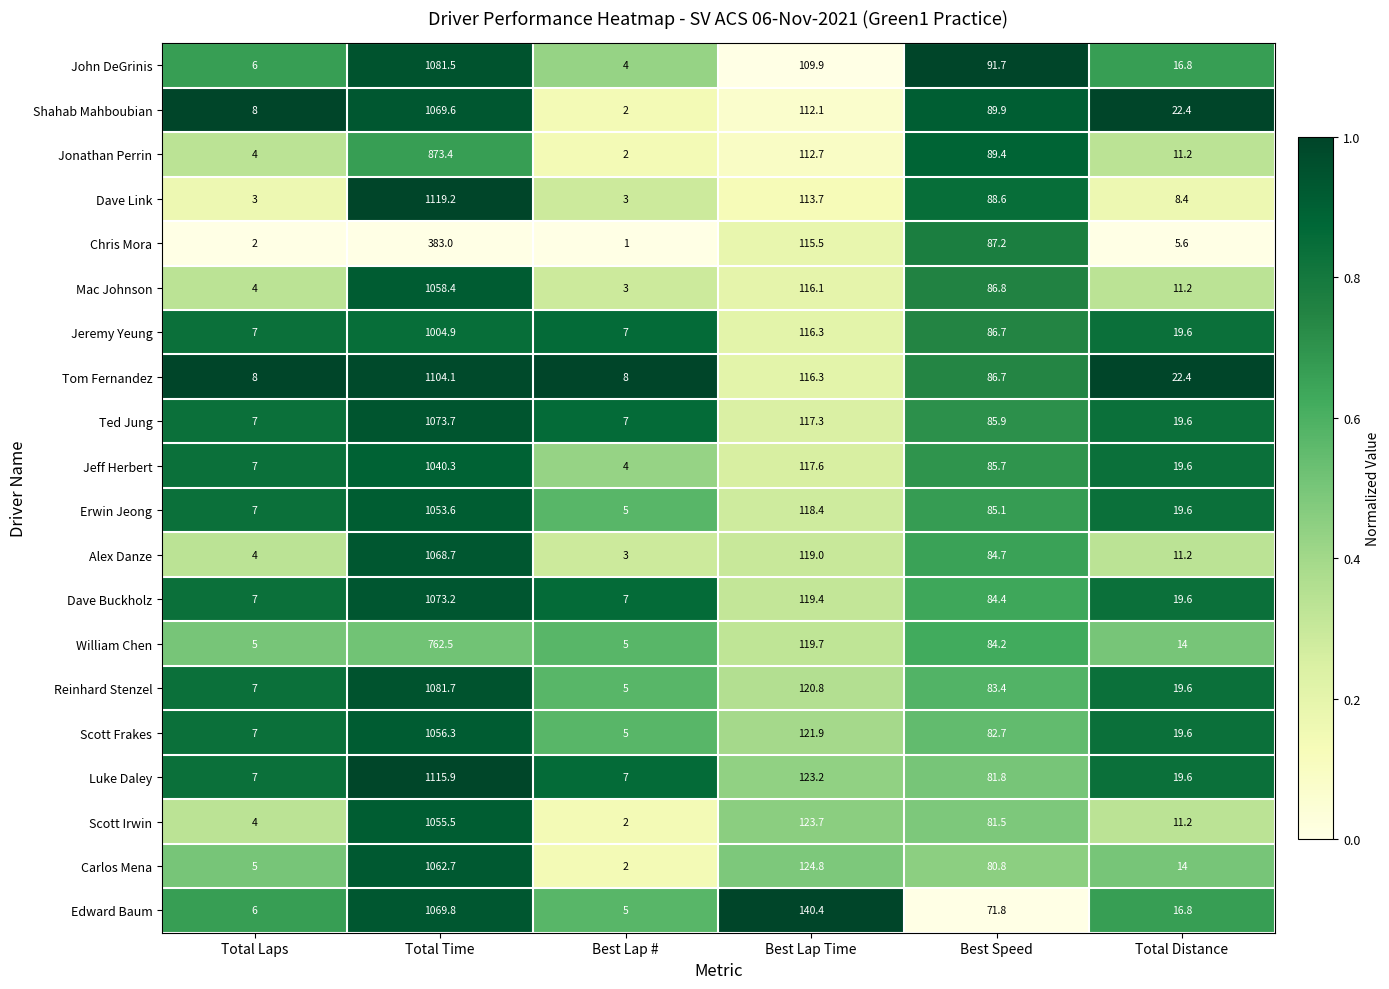

At which category is the sum across all series the highest?

Total Time